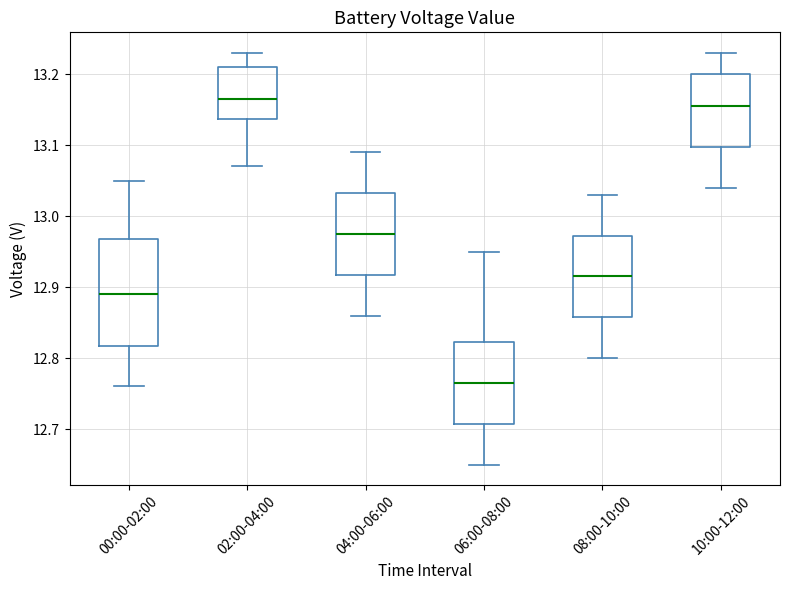

Comparing the boxes themselves (not the whiskers), which one is the tallest?

00:00-02:00